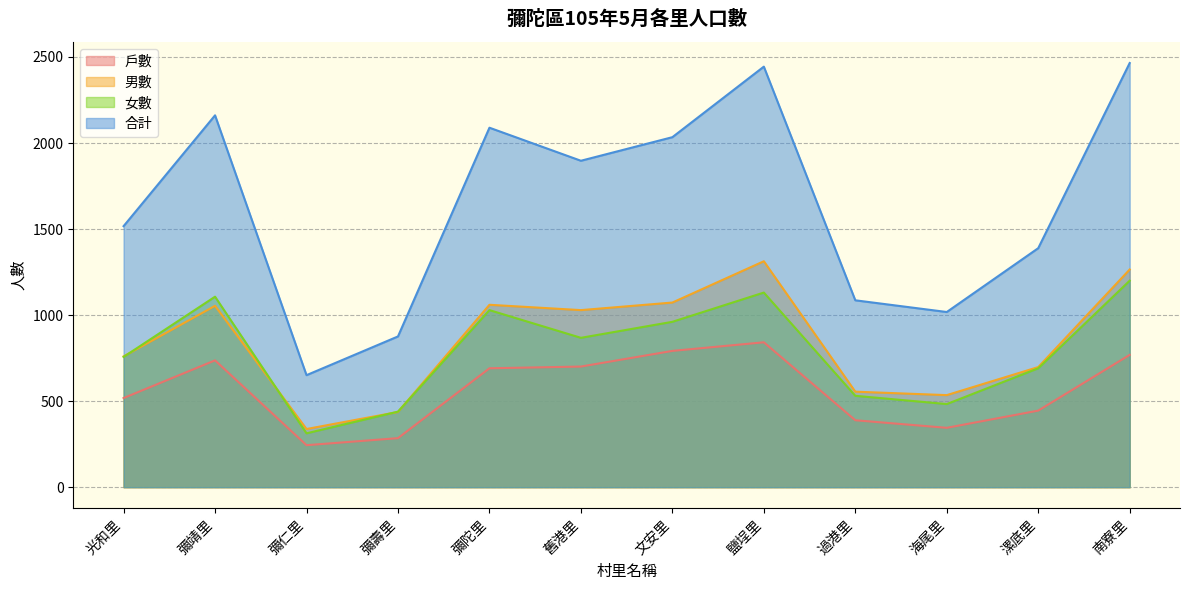

Does the chart have visible grid lines?

Yes